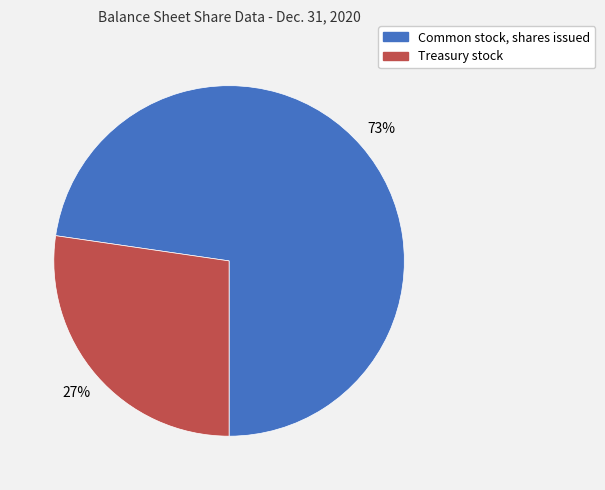

To the nearest percent, what percentage of the pie is Treasury stock?

27%